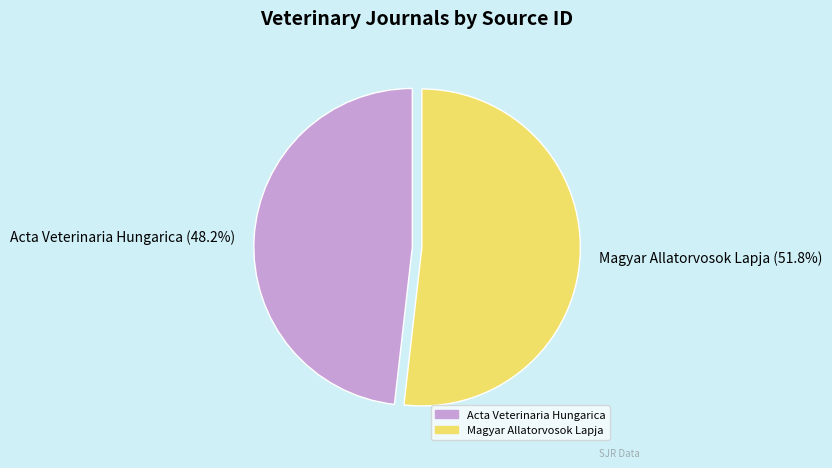

Rank the categories by value from lowest to highest.

Acta Veterinaria Hungarica, Magyar Allatorvosok Lapja